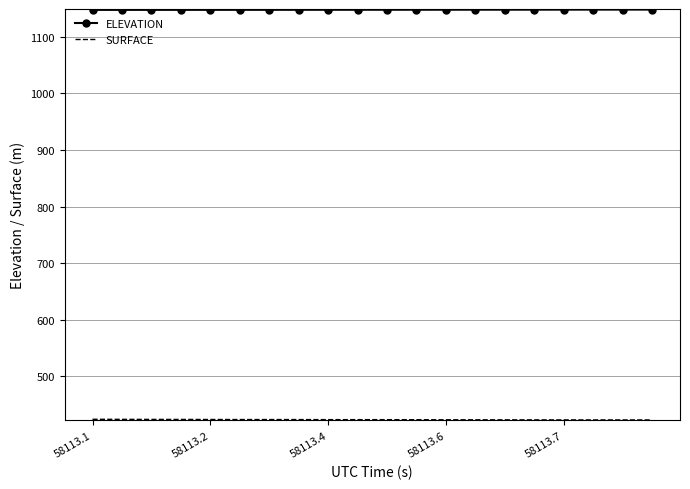

What is the highest value of the ELEVATION series?

1148.2